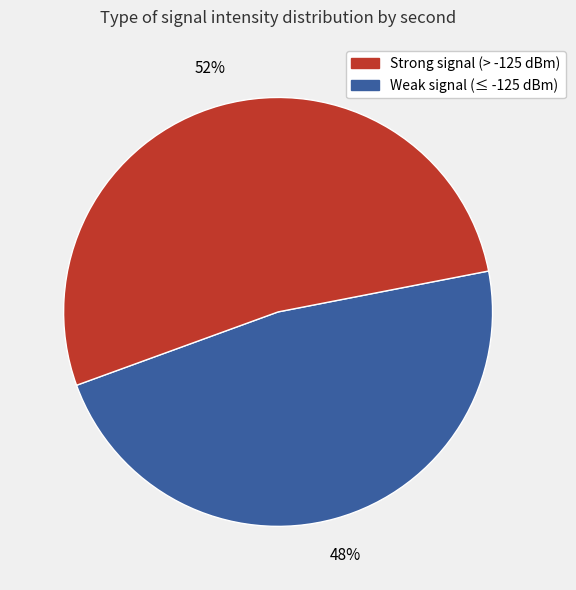

Does any single category account for the majority?

Yes